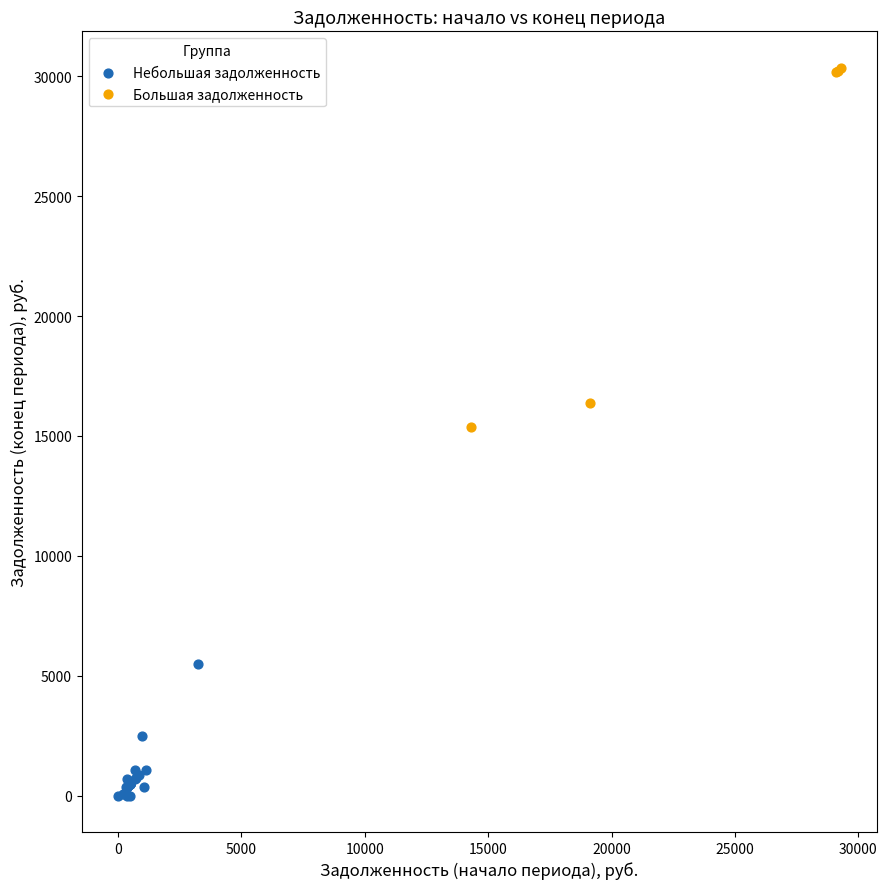

Which series has the largest Y range (max minus min)?

Большая задолженность